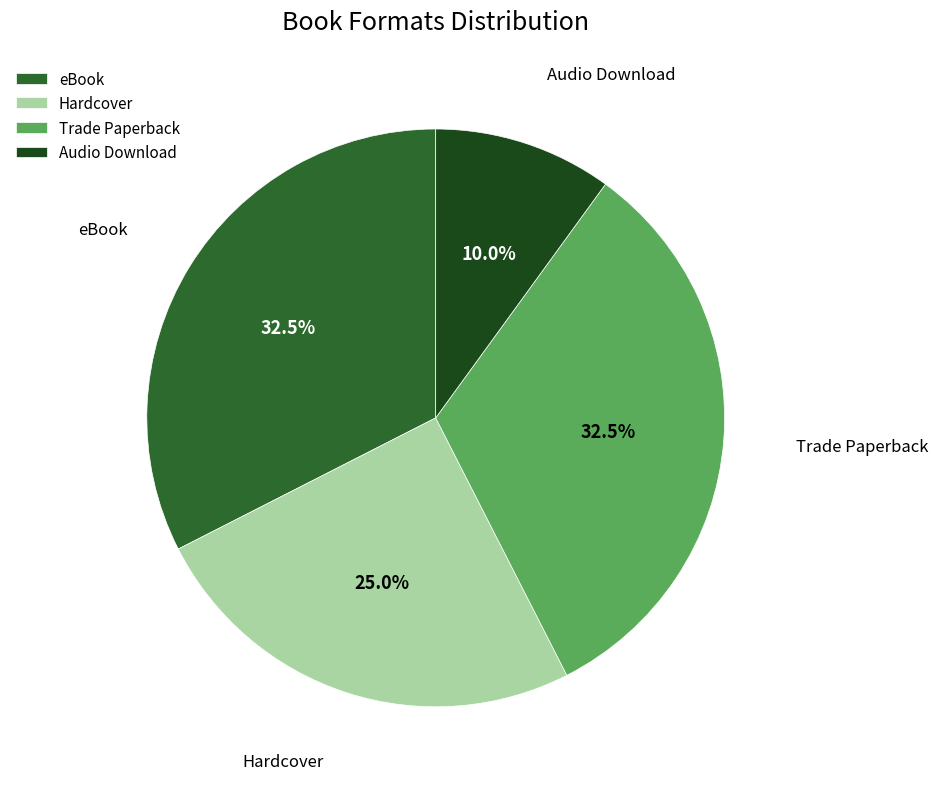

Which has a higher value, Audio Download or Trade Paperback?

Trade Paperback